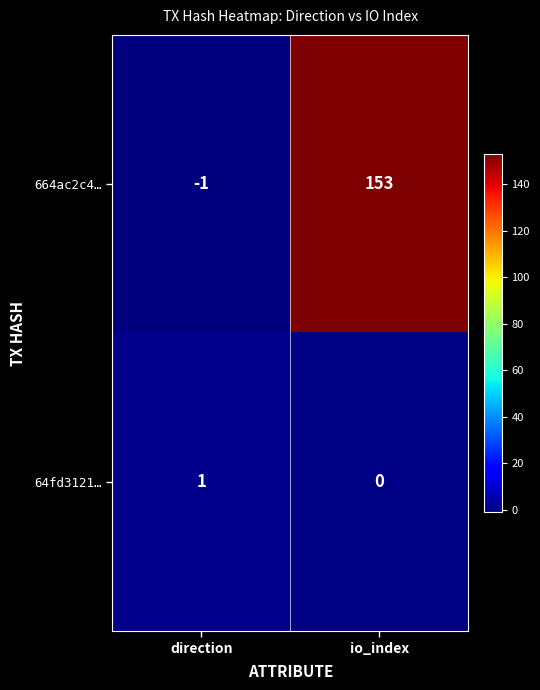

What is the difference between the maximum and minimum values in the 664ac2c4… series?

154